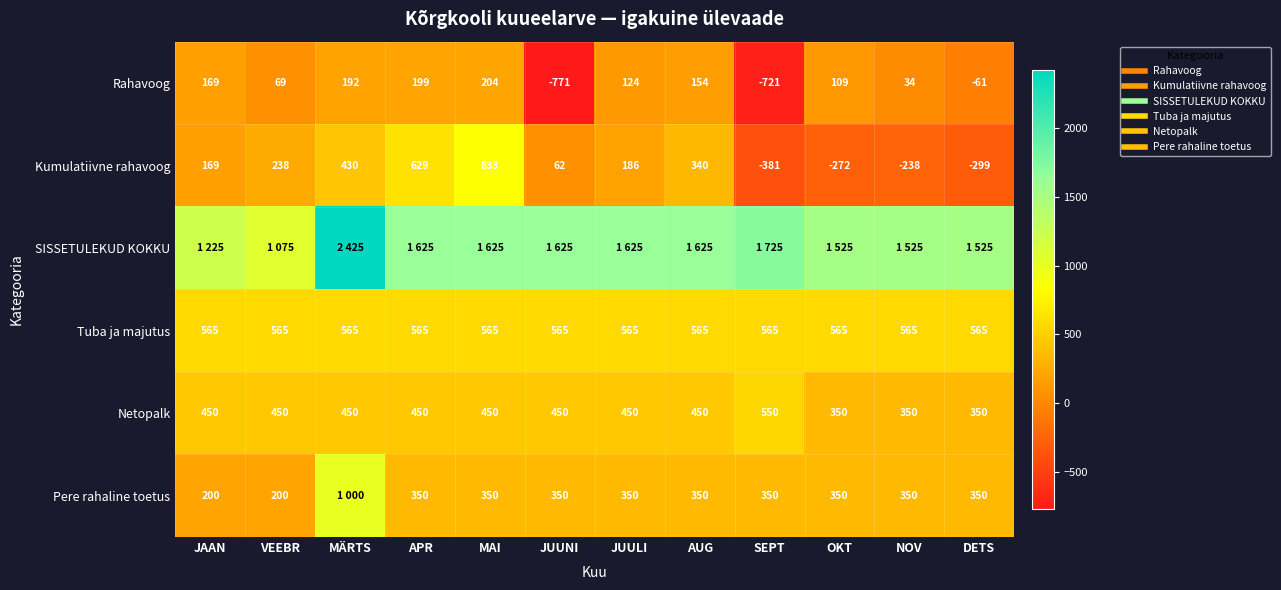

Which category has the highest value in the Rahavoog series?

MAI